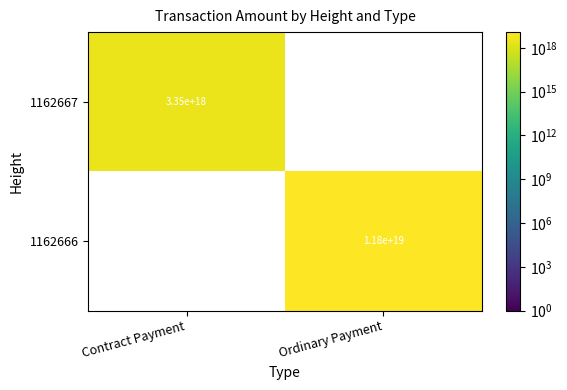

How many distinct data groups are displayed?

2